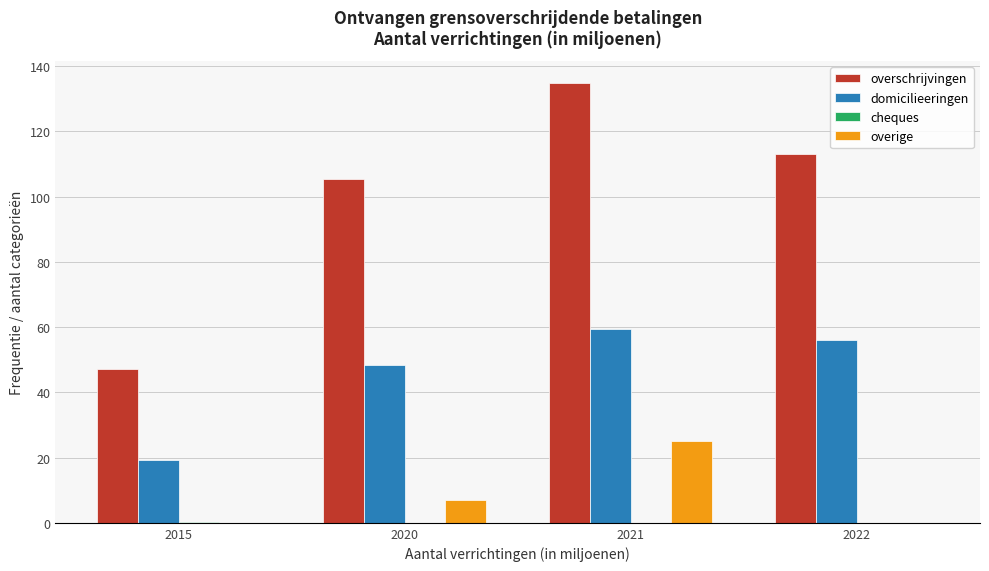

What is the highest value of the overige series?

25.2